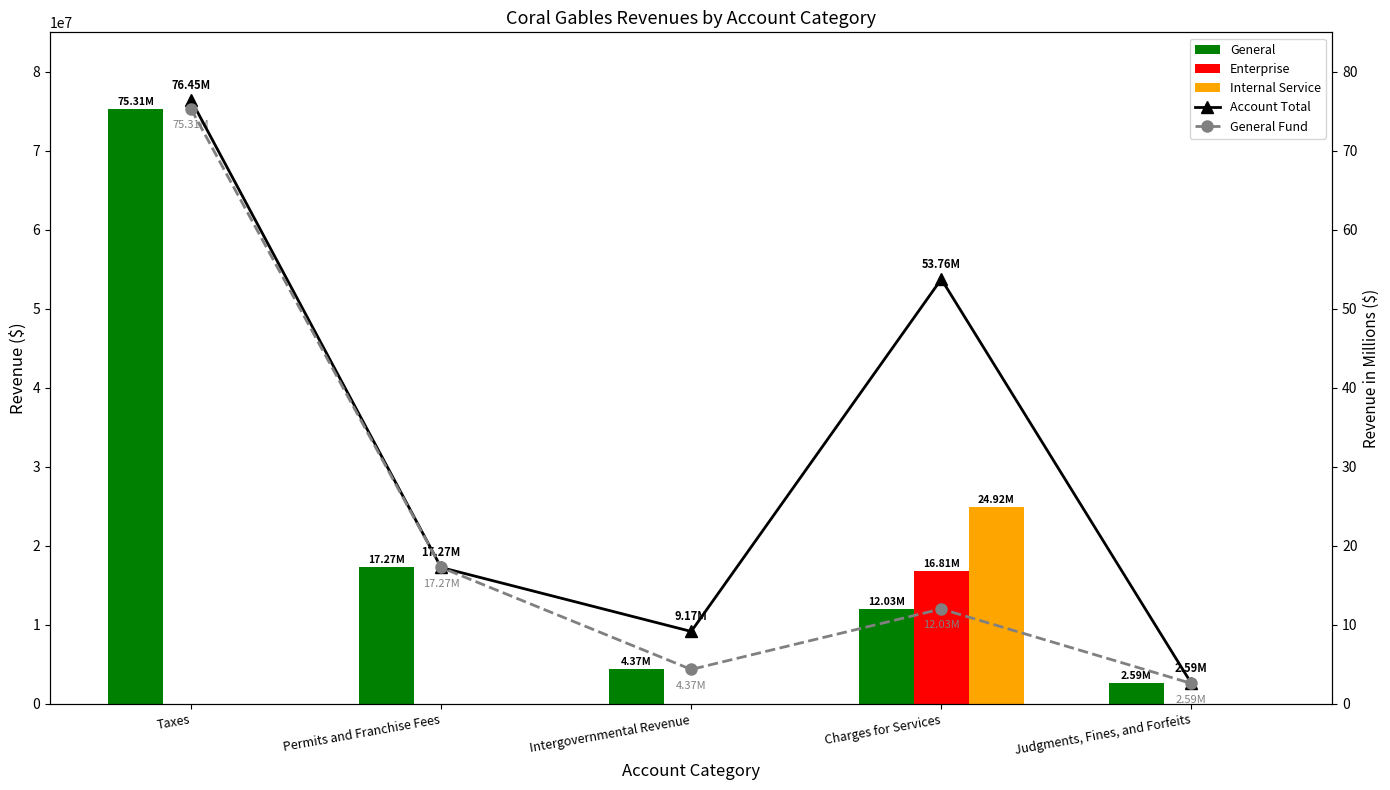

Is the value of Internal Service at Judgments, Fines, and Forfeits greater than the value of General Fund at Charges for Services?

No